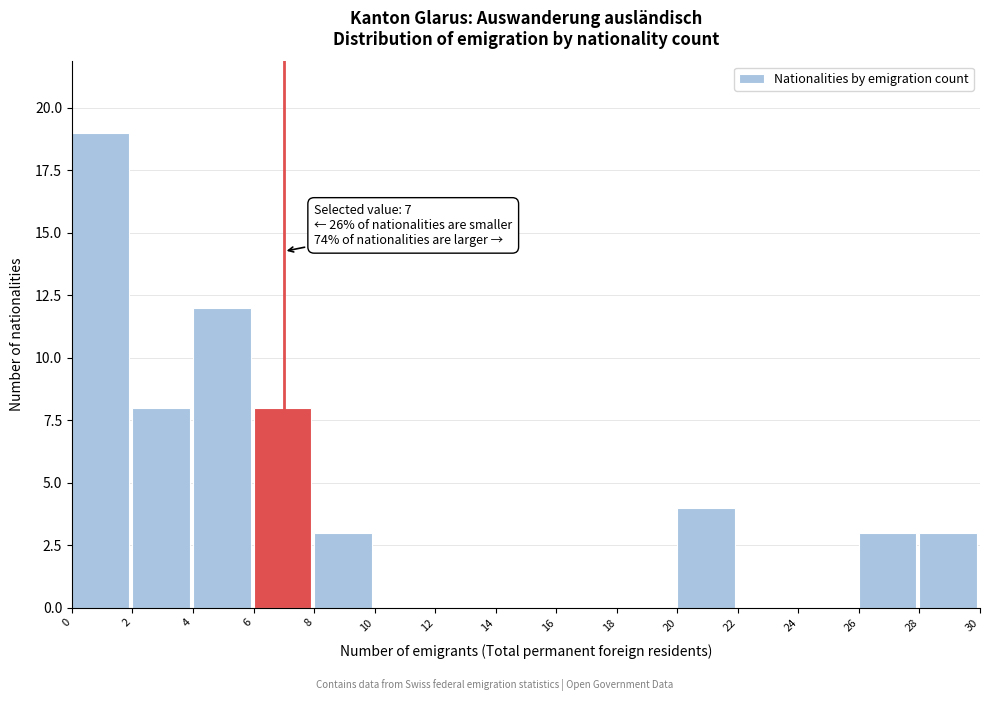

Which range on the x-axis has the tallest bar?

0 to 2